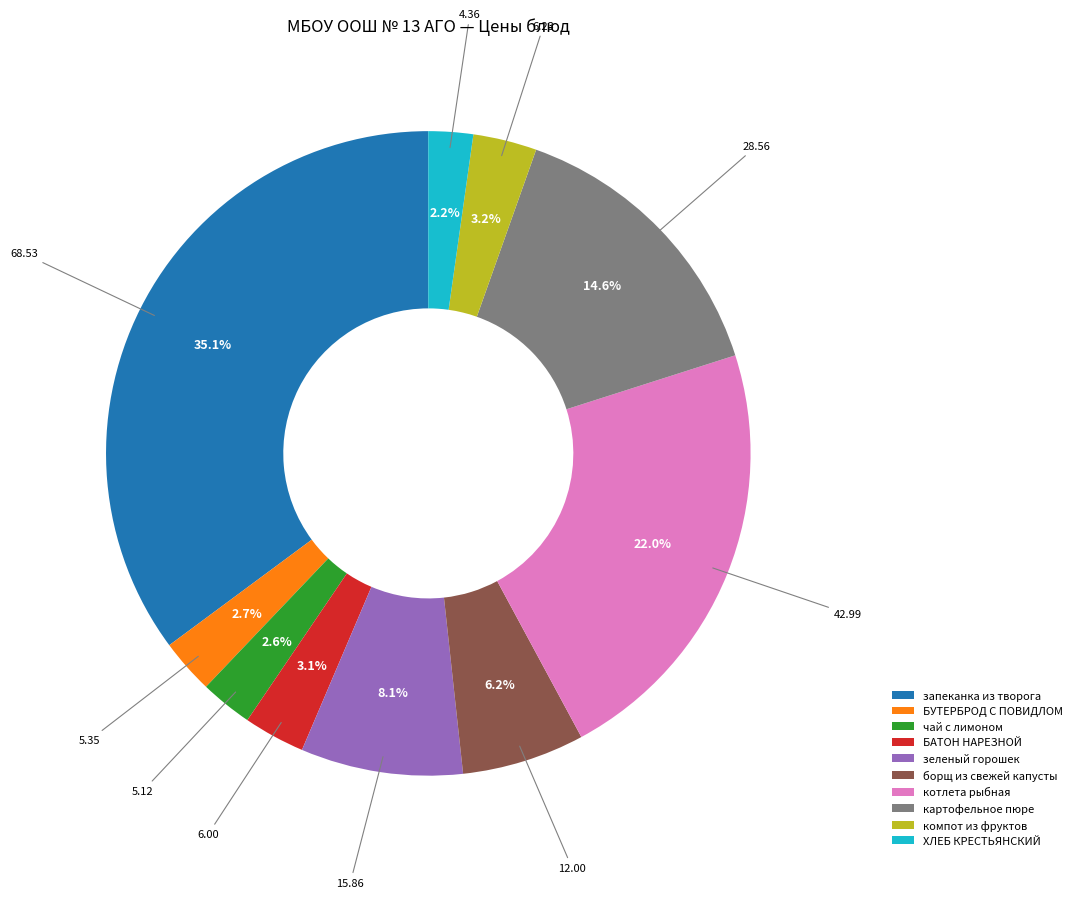

How much of the chart is everything except чай с лимоном?

97.4%